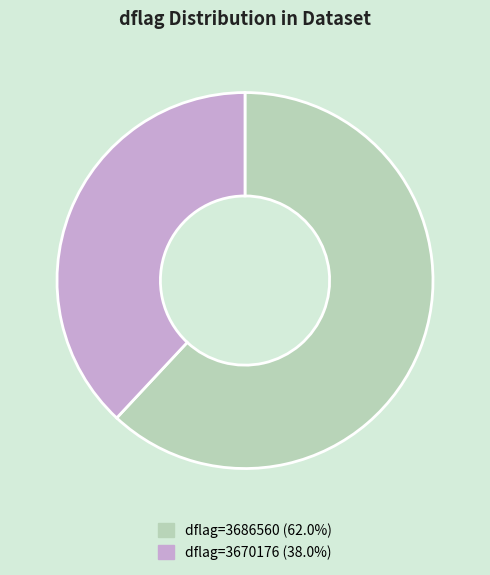

Is there a majority slice in this chart?

Yes